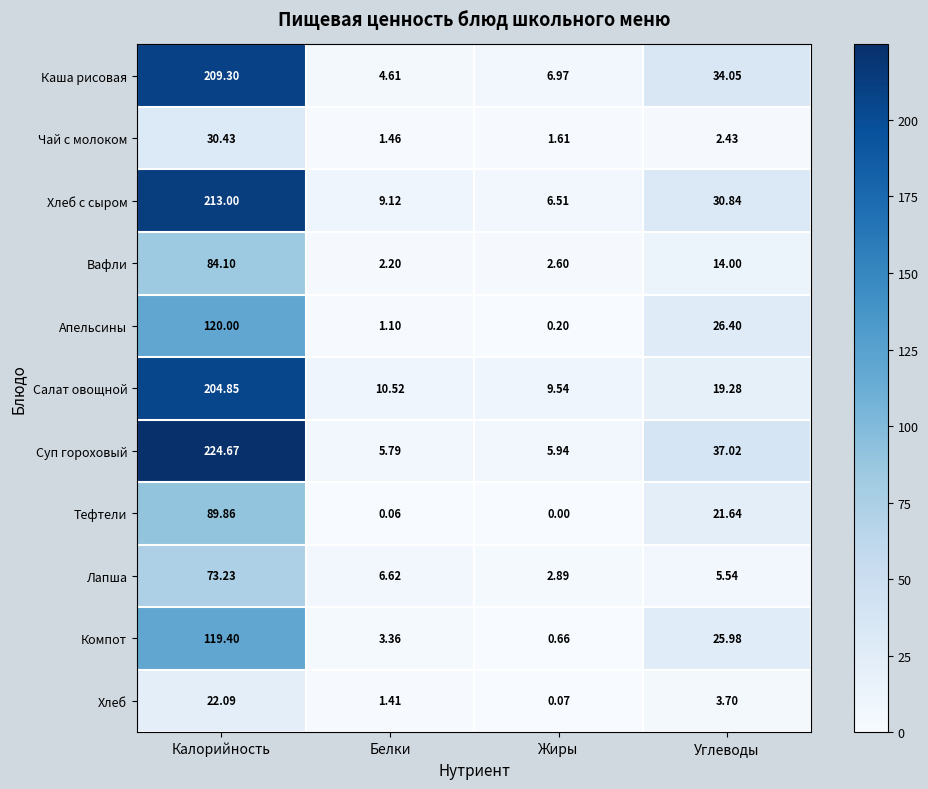

At which label is Салат овощной closest to 107?

Углеводы